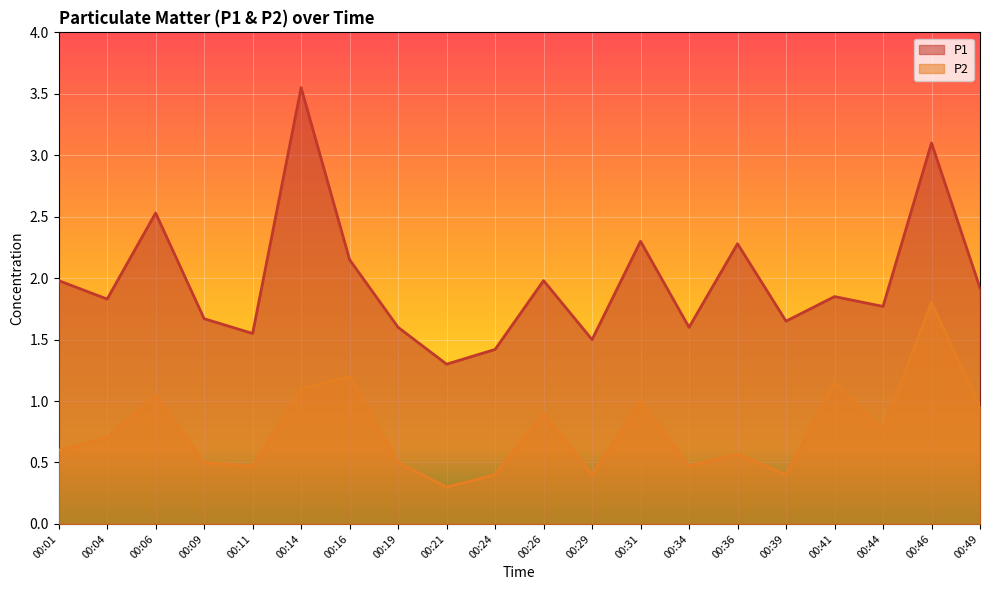

What are all the series names shown in the legend?

P1, P2